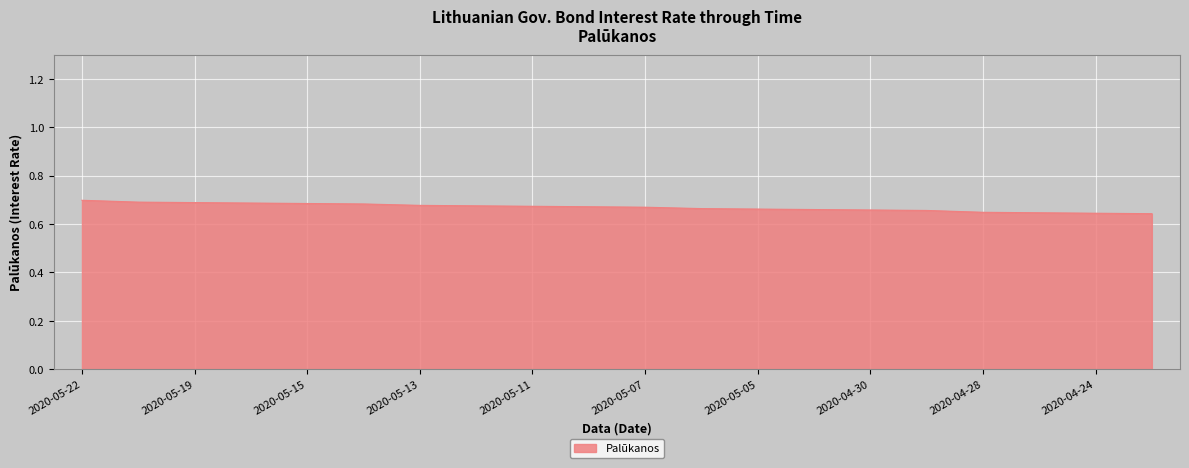

List the labels in order of value, largest first.

2020-05-22, 2020-05-20, 2020-05-19, 2020-05-18, 2020-05-15, 2020-05-14, 2020-05-13, 2020-05-12, 2020-05-11, 2020-05-08, 2020-05-07, 2020-05-06, 2020-05-05, 2020-05-04, 2020-04-30, 2020-04-29, 2020-04-28, 2020-04-27, 2020-04-24, 2020-04-23